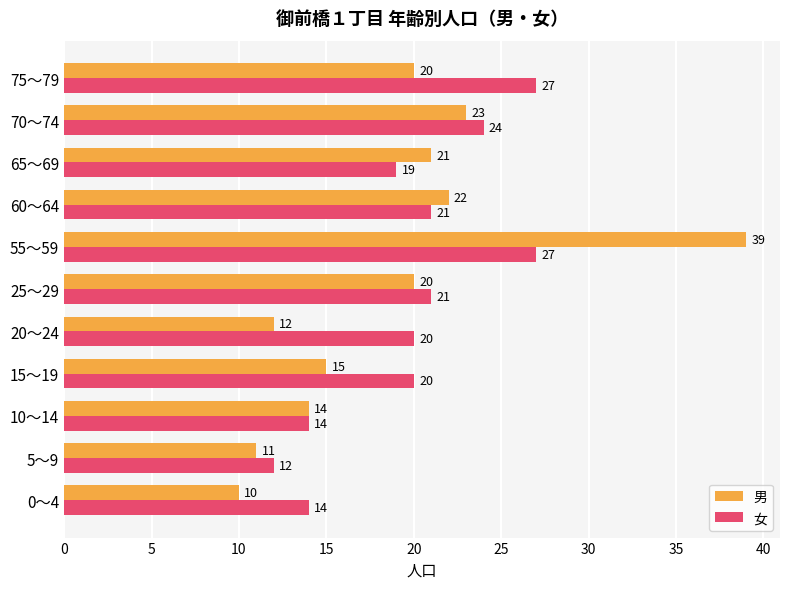

Which series has the widest spread of values?

男